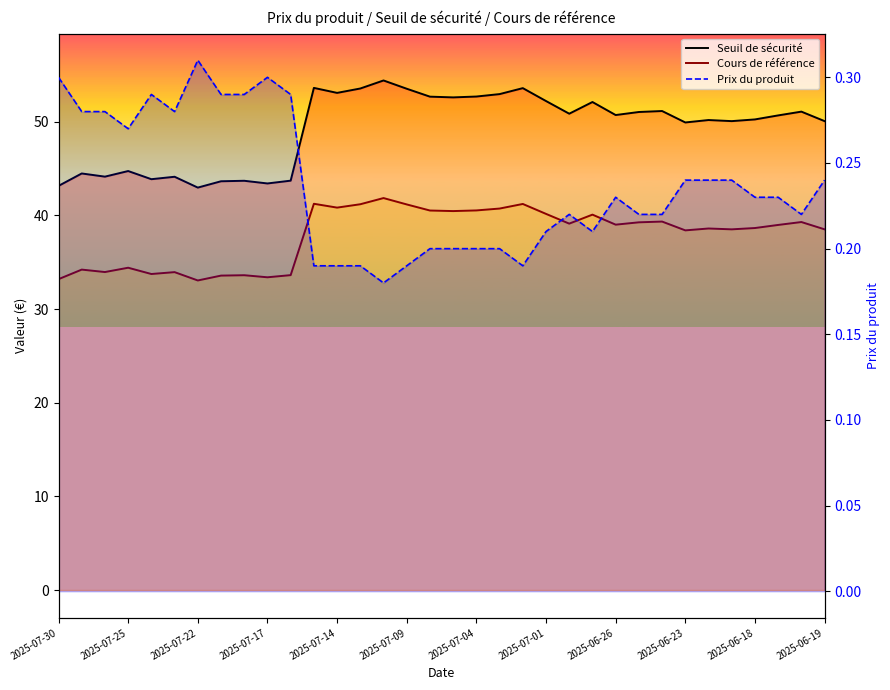

True or false: Seuil de sécurité and Prix du produit cross at least once.

False